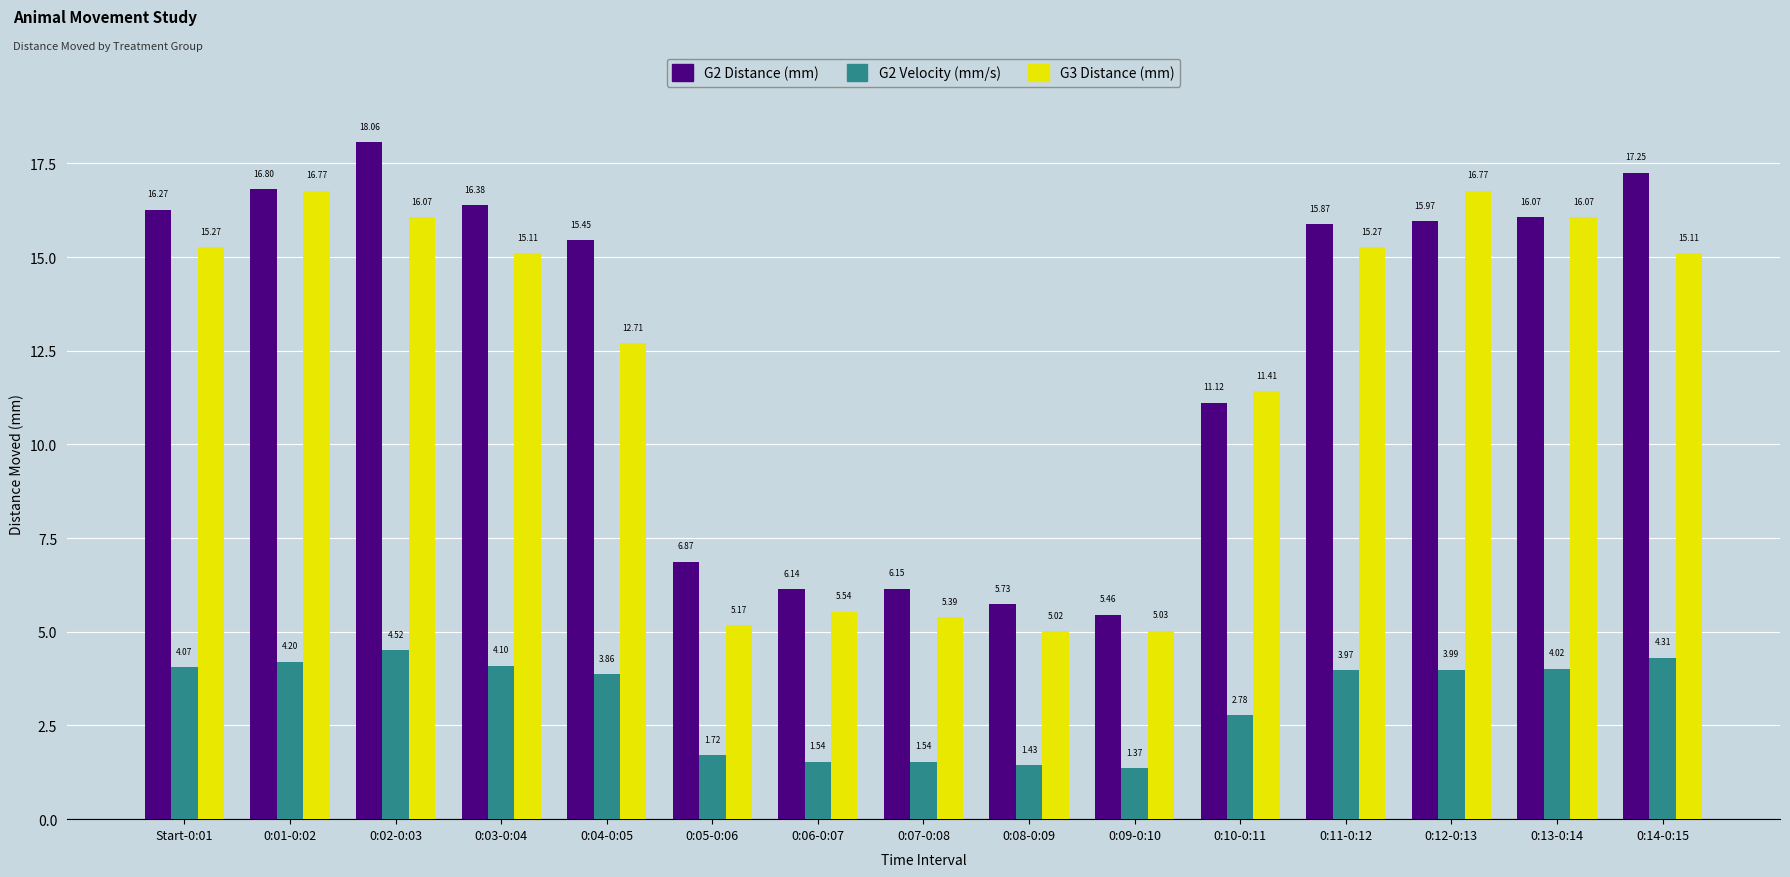

What is the spread (max minus min) of values at 0:08-0:09?

4.3